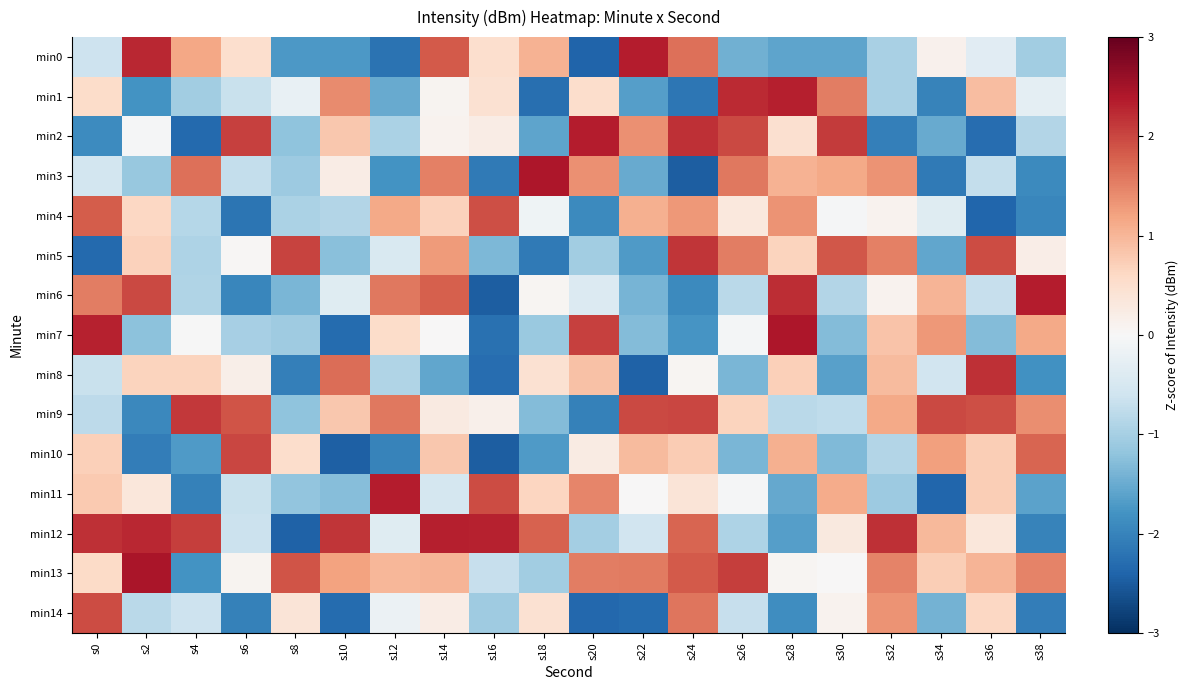

Reading right to left, transcribe all the data shown in this chart.

min0: s38=-1.0	s36=-0.3	s34=0.1	s32=-1.0	s30=-1.6	s28=-1.6	s26=-1.4	s24=1.7	s22=2.3	s20=-2.4	s18=1.0	s16=0.5	s14=1.8	s12=-2.2	s10=-1.7	s8=-1.7	s6=0.5	s4=1.2	s2=2.3	s0=-0.6
min1: s38=-0.3	s36=0.9	s34=-2.0	s32=-1.0	s30=1.5	s28=2.3	s26=2.2	s24=-2.2	s22=-1.6	s20=0.5	s18=-2.3	s16=0.5	s14=0.1	s12=-1.5	s10=1.4	s8=-0.2	s6=-0.7	s4=-1.0	s2=-1.8	s0=0.6
min2: s38=-0.9	s36=-2.3	s34=-1.5	s32=-2.1	s30=2.1	s28=0.5	s26=2.0	s24=2.2	s22=1.4	s20=2.3	s18=-1.6	s16=0.2	s14=0.1	s12=-0.9	s10=0.8	s8=-1.2	s6=2.0	s4=-2.3	s2=-0.0	s0=-1.9
min3: s38=-1.9	s36=-0.7	s34=-2.1	s32=1.4	s30=1.1	s28=1.0	s26=1.6	s24=-2.5	s22=-1.5	s20=1.4	s18=2.4	s16=-2.1	s14=1.5	s12=-1.8	s10=0.2	s8=-1.1	s6=-0.7	s4=1.6	s2=-1.1	s0=-0.6
min4: s38=-2.0	s36=-2.4	s34=-0.4	s32=0.1	s30=-0.0	s28=1.4	s26=0.3	s24=1.3	s22=1.1	s20=-1.9	s18=-0.1	s16=1.9	s14=0.7	s12=1.1	s10=-0.9	s8=-0.9	s6=-2.2	s4=-0.8	s2=0.6	s0=1.8
min5: s38=0.2	s36=2.0	s34=-1.6	s32=1.5	s30=1.9	s28=0.7	s26=1.5	s24=2.1	s22=-1.7	s20=-1.1	s18=-2.1	s16=-1.4	s14=1.3	s12=-0.4	s10=-1.3	s8=2.0	s6=0.0	s4=-0.9	s2=0.7	s0=-2.3
min6: s38=2.4	s36=-0.7	s34=1.0	s32=0.1	s30=-0.9	s28=2.2	s26=-0.8	s24=-1.9	s22=-1.4	s20=-0.4	s18=0.1	s16=-2.5	s14=1.8	s12=1.6	s10=-0.4	s8=-1.4	s6=-1.9	s4=-0.9	s2=2.0	s0=1.5
min7: s38=1.1	s36=-1.3	s34=1.3	s32=0.9	s30=-1.3	s28=2.4	s26=-0.1	s24=-1.8	s22=-1.3	s20=2.0	s18=-1.1	s16=-2.2	s14=0.0	s12=0.5	s10=-2.3	s8=-1.1	s6=-1.0	s4=-0.0	s2=-1.2	s0=2.3
min8: s38=-1.8	s36=2.2	s34=-0.6	s32=1.0	s30=-1.6	s28=0.7	s26=-1.4	s24=0.1	s22=-2.4	s20=0.9	s18=0.5	s16=-2.3	s14=-1.6	s12=-0.9	s10=1.7	s8=-2.0	s6=0.2	s4=0.7	s2=0.7	s0=-0.7
min9: s38=1.4	s36=1.9	s34=2.0	s32=1.1	s30=-0.8	s28=-0.8	s26=0.7	s24=2.0	s22=2.0	s20=-2.0	s18=-1.3	s16=0.1	s14=0.3	s12=1.6	s10=0.8	s8=-1.2	s6=1.9	s4=2.1	s2=-1.9	s0=-0.8
min10: s38=1.7	s36=0.7	s34=1.2	s32=-0.9	s30=-1.3	s28=1.1	s26=-1.4	s24=0.8	s22=1.0	s20=0.2	s18=-1.7	s16=-2.5	s14=0.8	s12=-2.0	s10=-2.5	s8=0.5	s6=2.0	s4=-1.7	s2=-2.1	s0=0.7
min11: s38=-1.6	s36=0.7	s34=-2.4	s32=-1.1	s30=1.1	s28=-1.5	s26=-0.0	s24=0.4	s22=0.0	s20=1.5	s18=0.7	s16=2.0	s14=-0.5	s12=2.4	s10=-1.3	s8=-1.2	s6=-0.7	s4=-2.0	s2=0.3	s0=0.8
min12: s38=-2.0	s36=0.4	s34=1.0	s32=2.2	s30=0.3	s28=-1.7	s26=-0.9	s24=1.8	s22=-0.6	s20=-1.0	s18=1.8	s16=2.3	s14=2.3	s12=-0.4	s10=2.1	s8=-2.4	s6=-0.6	s4=2.1	s2=2.3	s0=2.2
min13: s38=1.5	s36=1.0	s34=0.7	s32=1.5	s30=0.0	s28=0.1	s26=2.1	s24=1.8	s22=1.6	s20=1.5	s18=-1.0	s16=-0.7	s14=1.0	s12=1.0	s10=1.2	s8=1.9	s6=0.1	s4=-1.8	s2=2.5	s0=0.6
min14: s38=-2.1	s36=0.6	s34=-1.4	s32=1.3	s30=0.1	s28=-1.9	s26=-0.7	s24=1.6	s22=-2.3	s20=-2.3	s18=0.5	s16=-1.1	s14=0.2	s12=-0.2	s10=-2.3	s8=0.4	s6=-2.0	s4=-0.6	s2=-0.8	s0=2.0